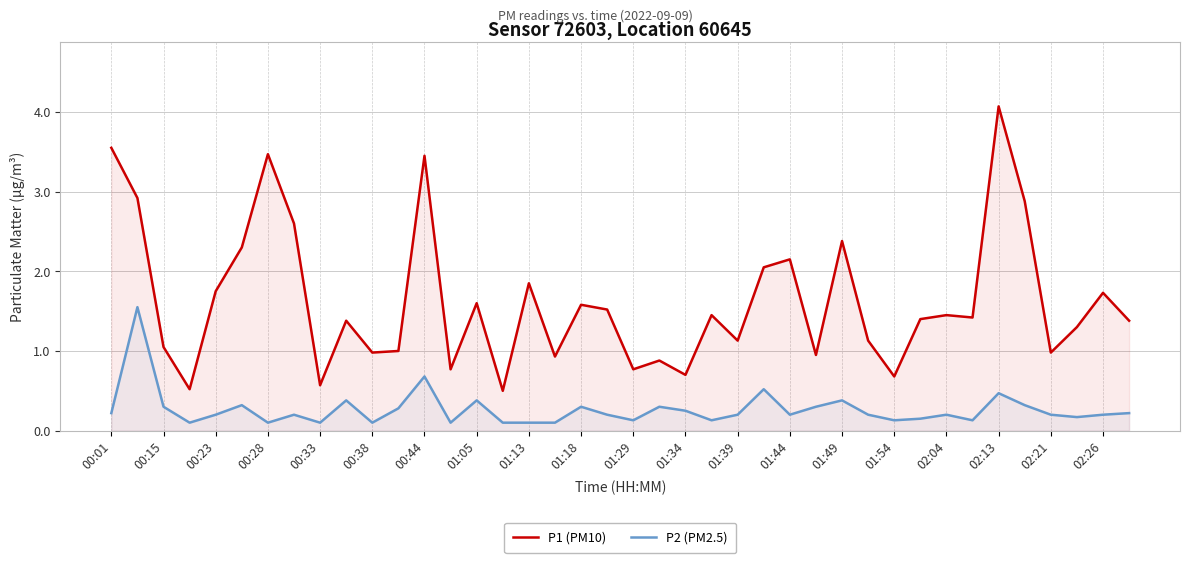

How many data points in P1 (PM10) are less than 1?

12